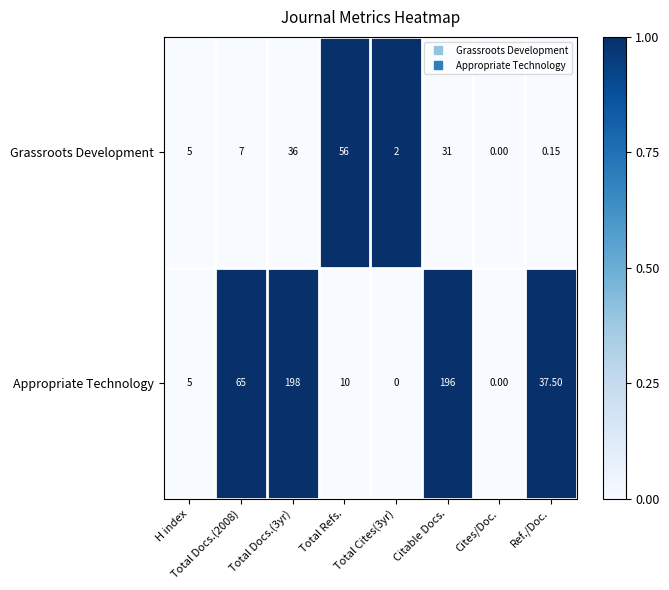

Which series has the largest range (max minus min)?

Appropriate Technology